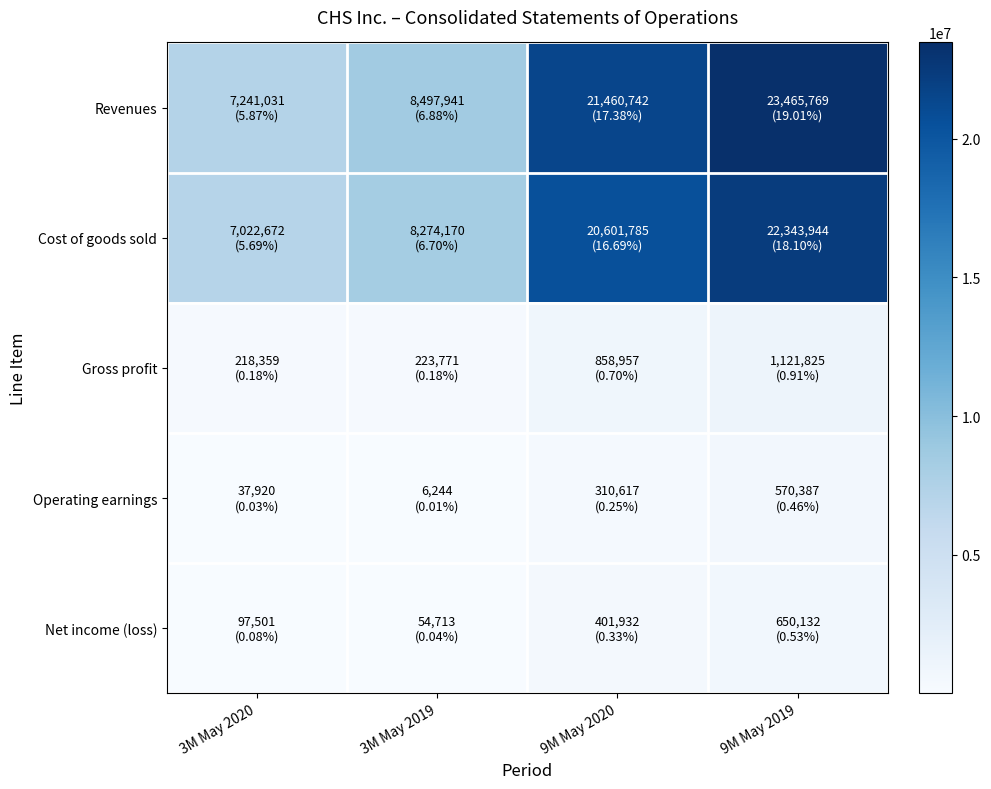

What is the total value across all series at 9M May 2019?

48152057